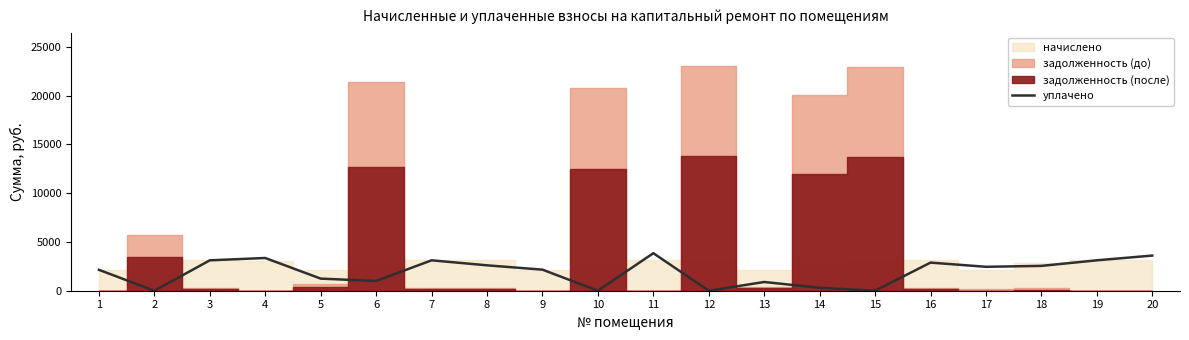

Rank the categories by value from lowest to highest.

2, 10, 12, 15, 14, 13, 6, 5, 1, 9, 17, 18, 8, 16, 3, 7, 19, 4, 20, 11